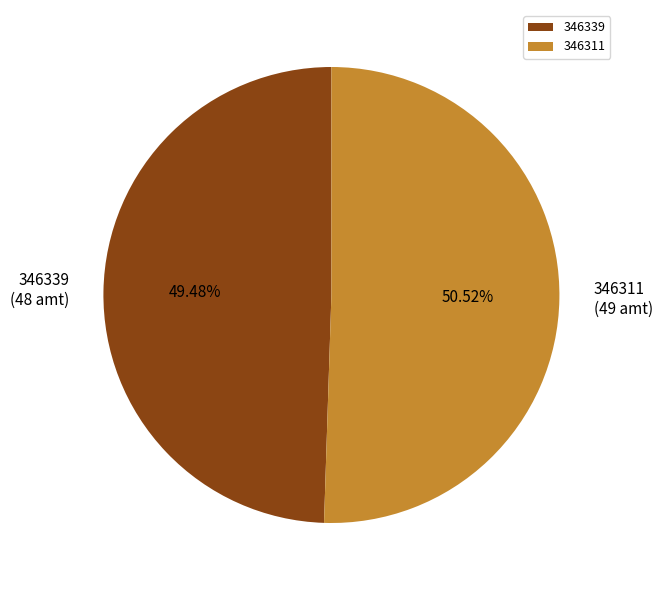

To the nearest percent, what percentage of the pie is 346311?

51%